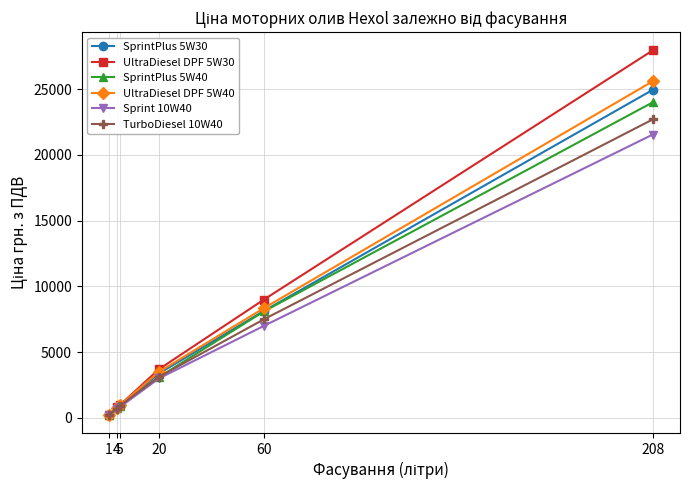

True or false: UltraDiesel DPF 5W40 and TurboDiesel 10W40 cross at least once.

False